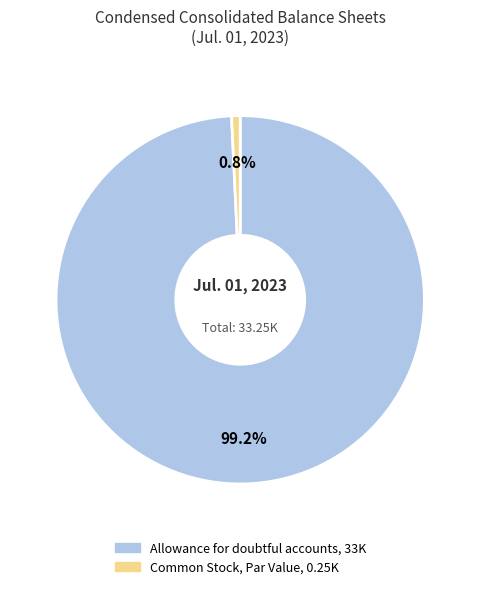

To the nearest percent, what is the average slice percentage?

50%